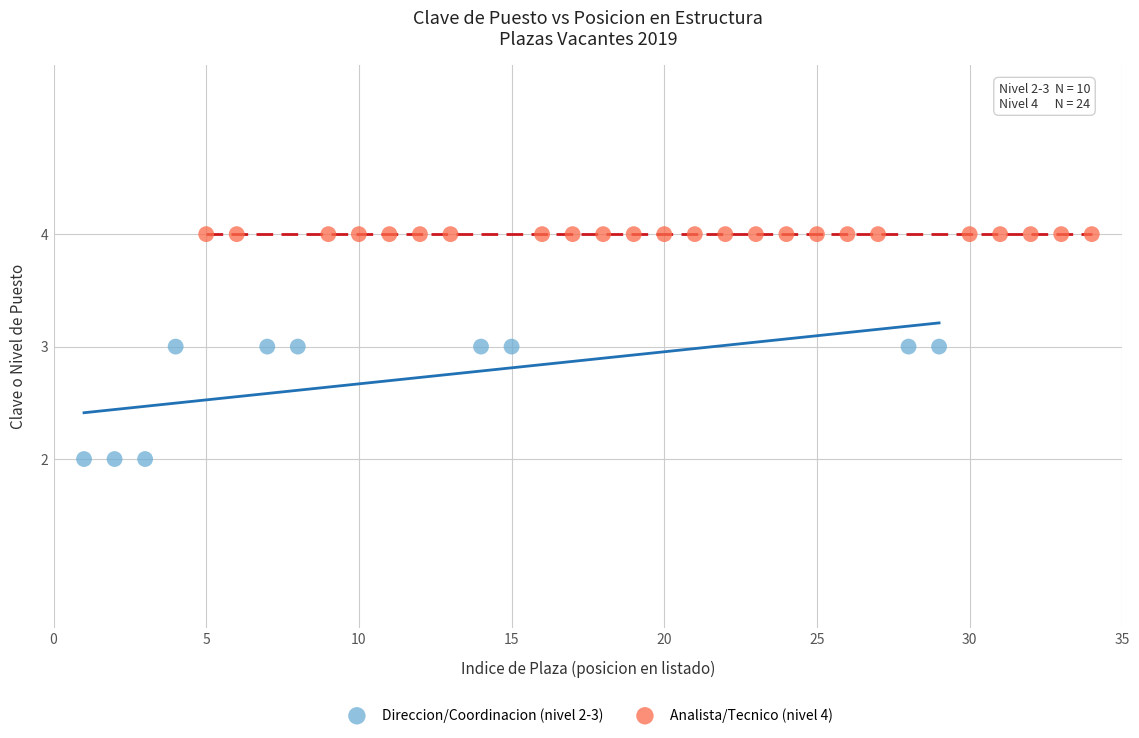

Which series reaches the minimum Y coordinate?

Direccion/Coordinacion (nivel 2-3)